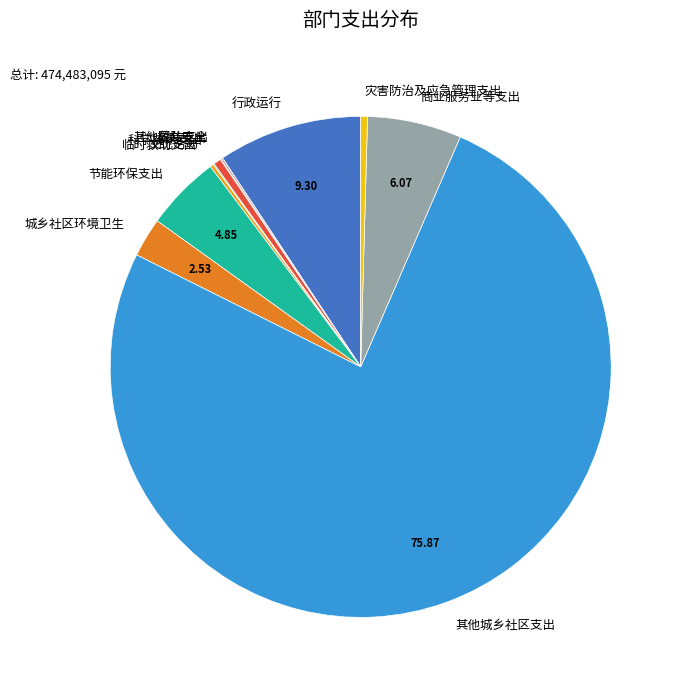

What is the largest slice in the pie chart?

其他城乡社区支出